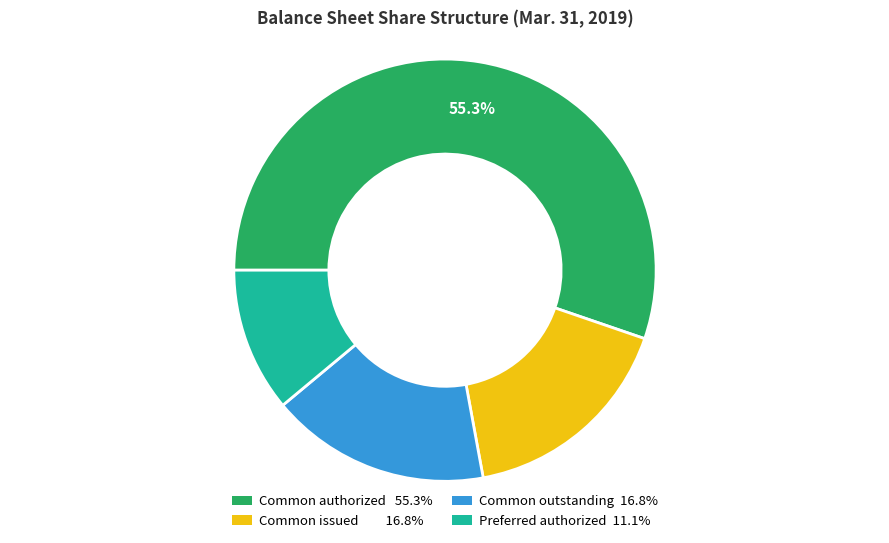

Is there any slice that represents more than half of the pie?

Yes